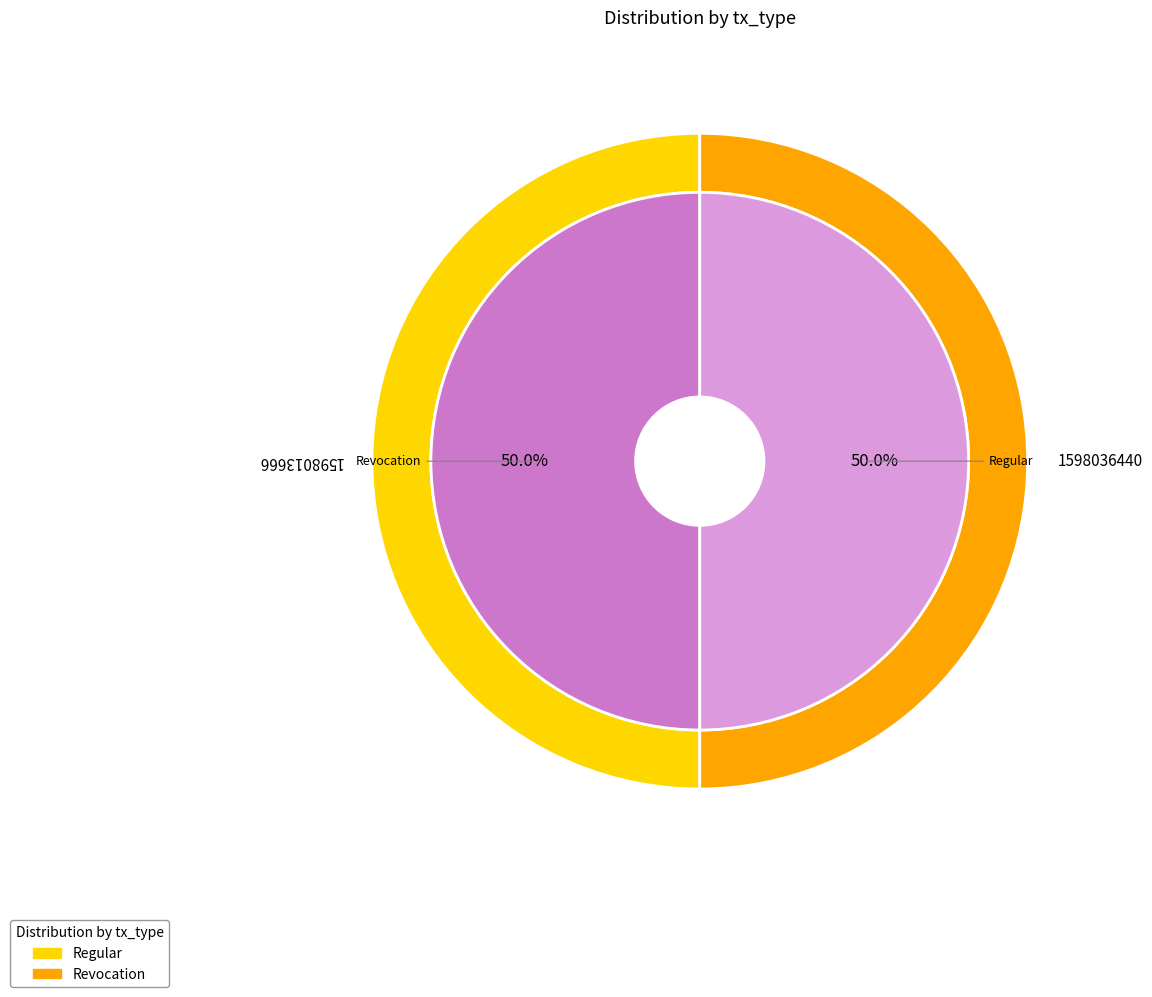

What portion of the pie excludes Regular?

50.0%